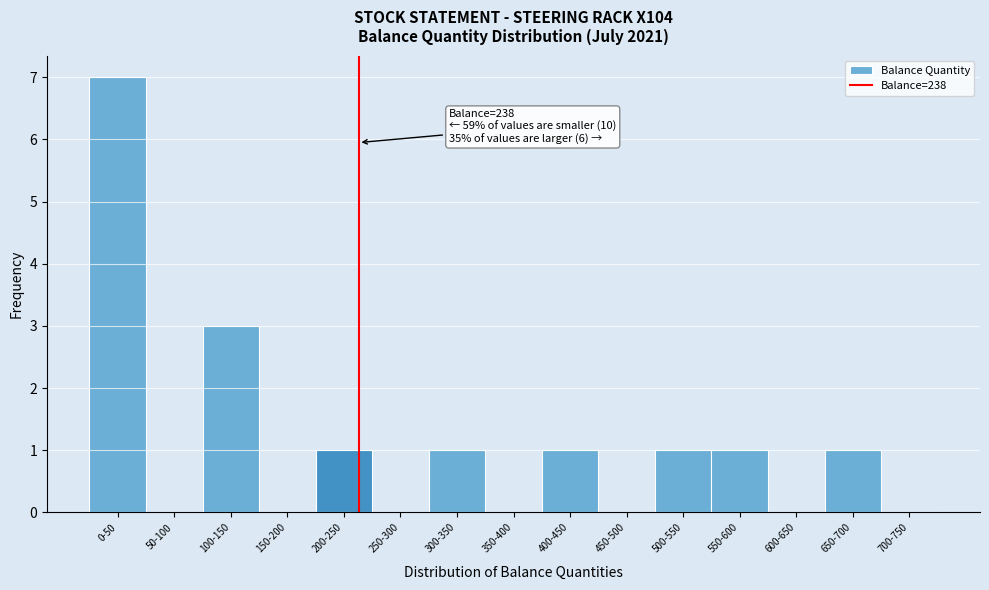

Reading left to right, extract all data points from this chart.

0-50=7	50-100=0	100-150=3	150-200=0	200-250=1	250-300=0	300-350=1	350-400=0	400-450=1	450-500=0	500-550=1	550-600=1	600-650=0	650-700=1	700-750=0